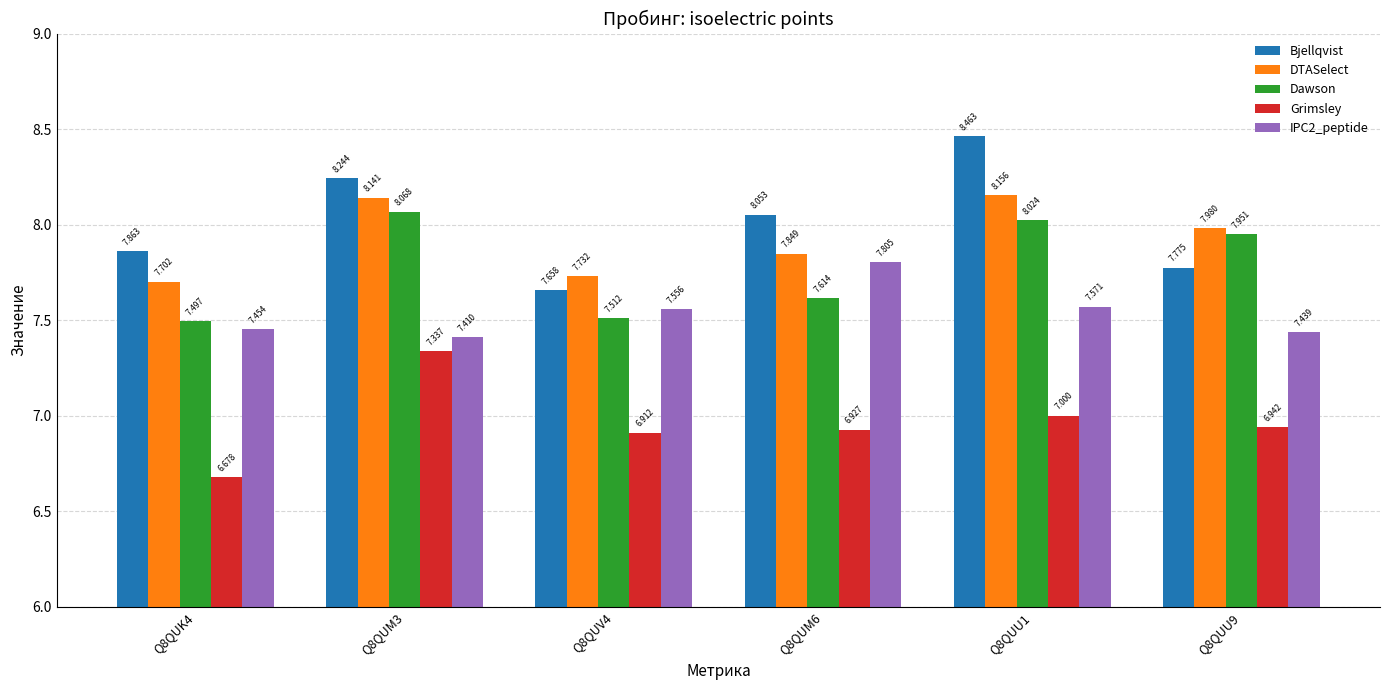

Which series has the largest range (max minus min)?

Bjellqvist